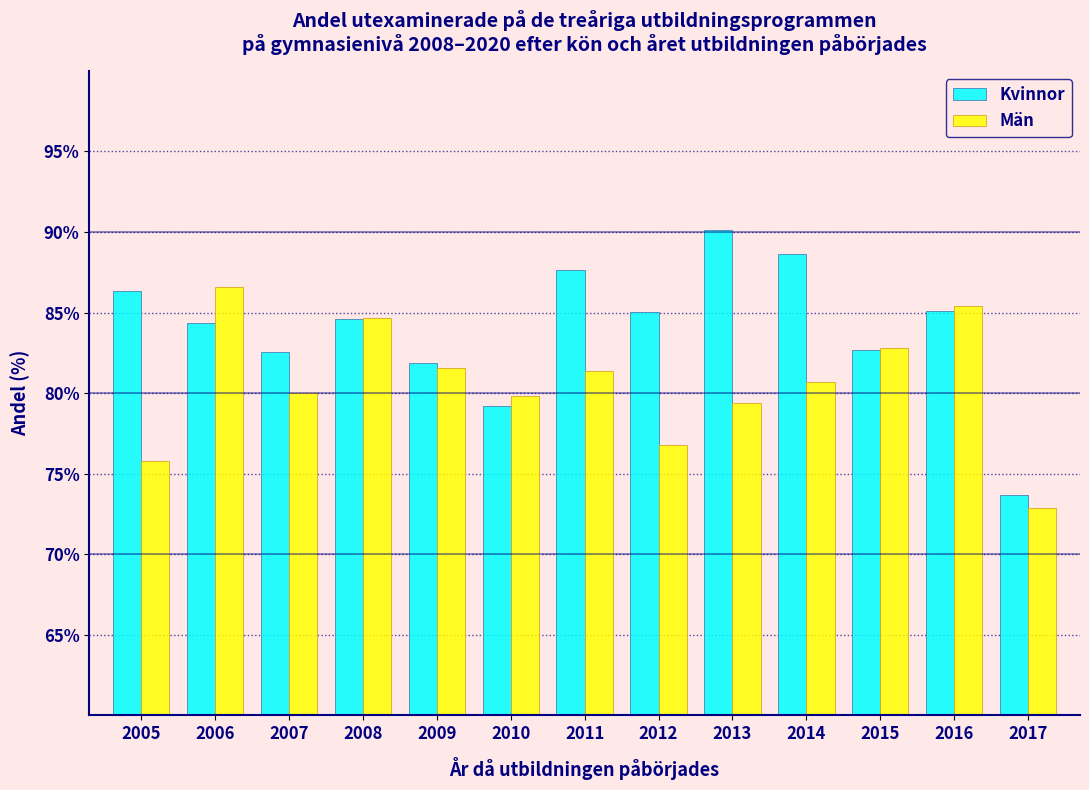

Which category has the lowest value across all series?

2017